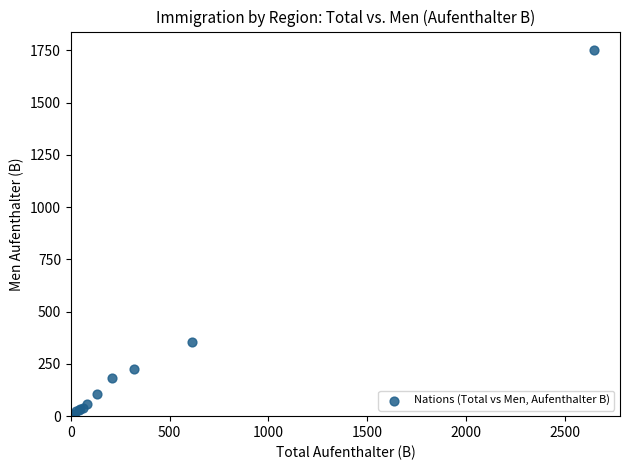

What Y value in the scatter plot is closest to 877?

353